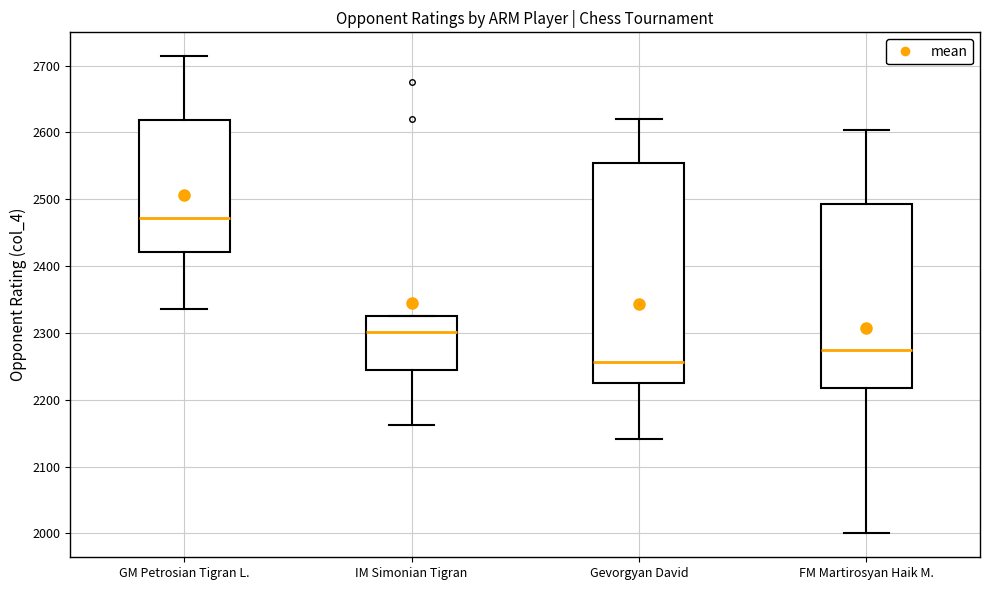

Which box's median line is the lowest?

Gevorgyan David